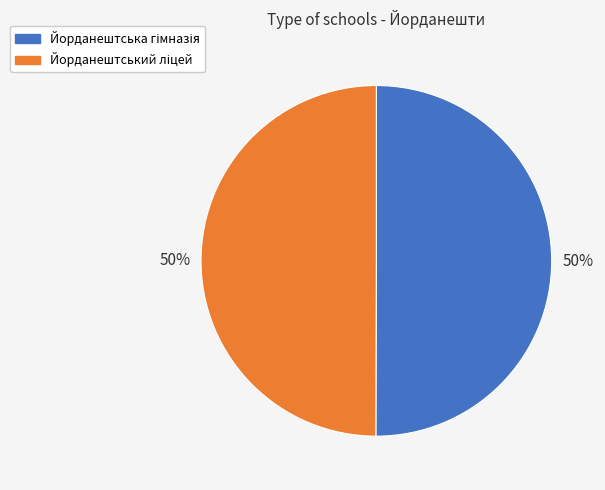

How many segments does this pie chart have?

2